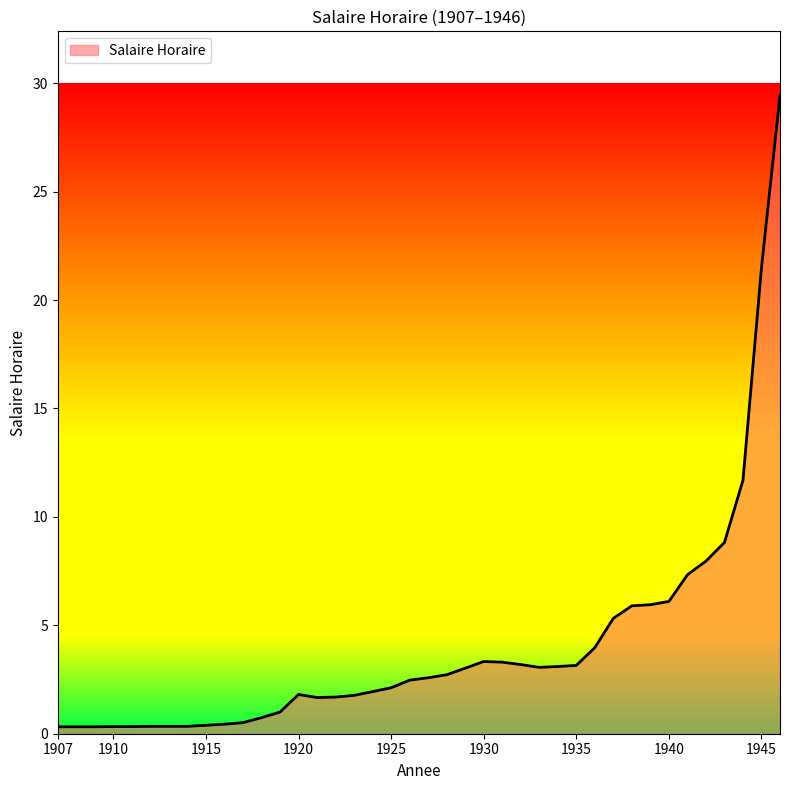

Reading left to right, extract all data points from this chart.

0.3	0.3	0.3	0.3	0.3	0.3	0.3	0.3	0.4	0.4	0.5	0.7	1.0	1.8	1.7	1.7	1.8	1.9	2.1	2.5	2.6	2.7	3.0	3.3	3.3	3.2	3.1	3.1	3.1	4.0	5.3	5.9	6.0	6.1	7.3	8.0	8.8	11.7	21.5	29.4